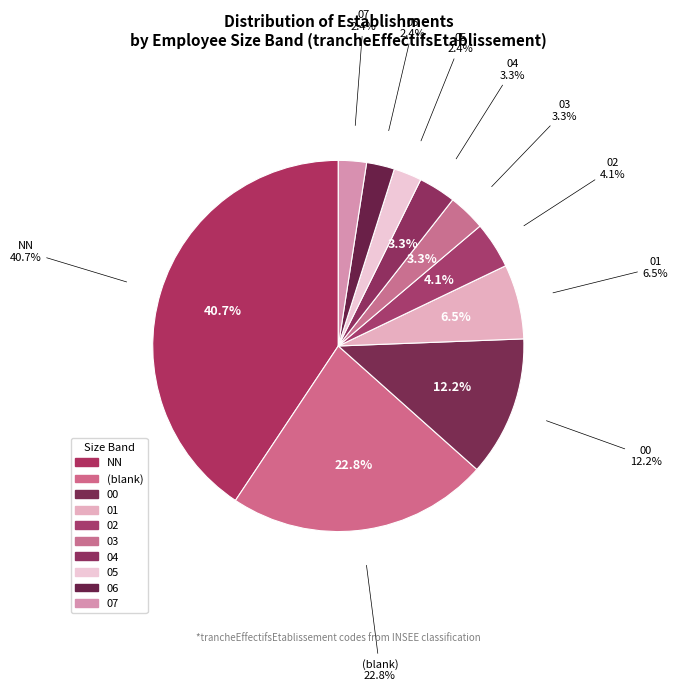

Does 06 account for over 50% of the chart?

No